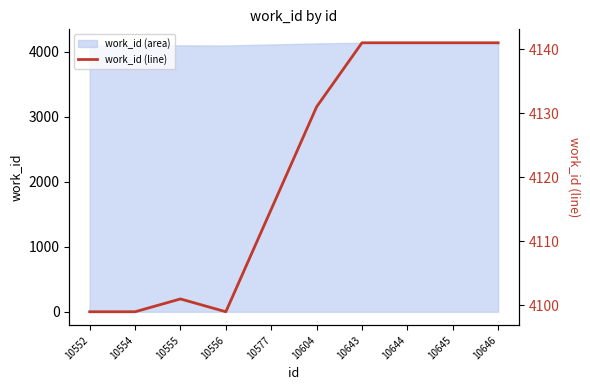

Count the number of values greater than 4131.

4